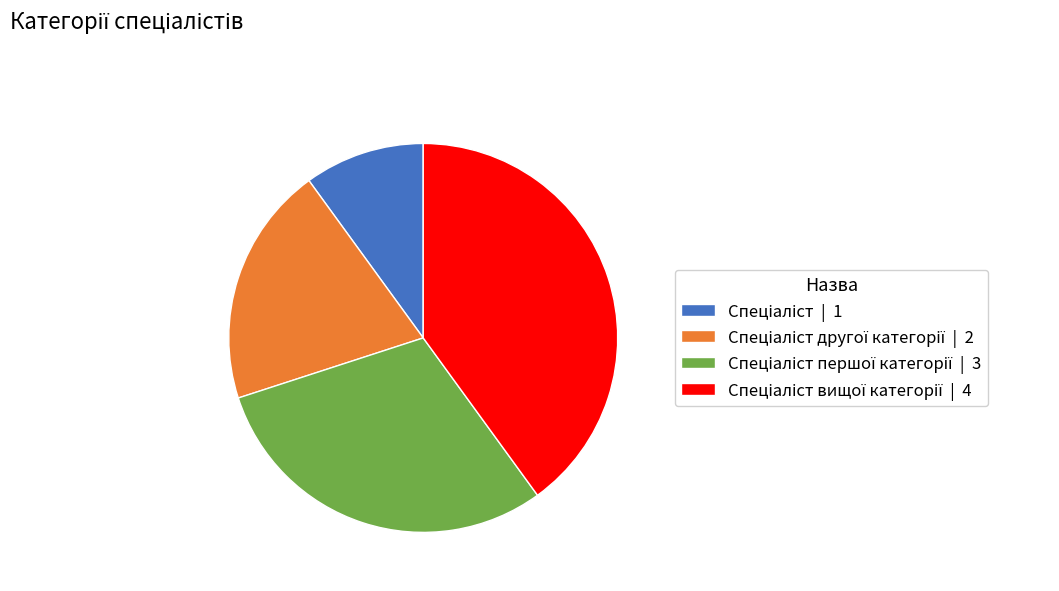

Does any single category account for the majority?

No